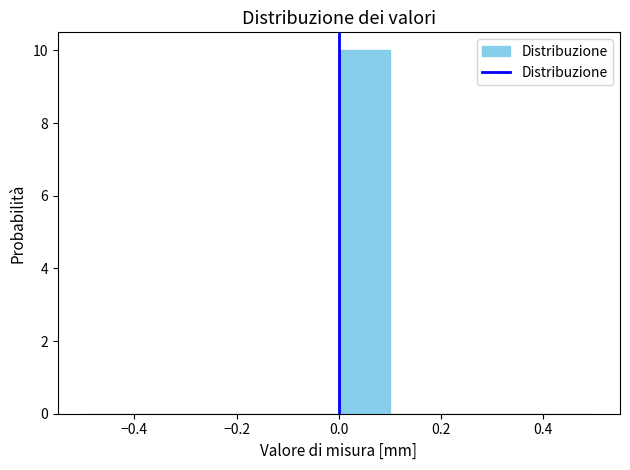

Reading left to right, list every bar in this chart as the range it spans on the x-axis followed by its height. The values are not printed on the chart, so give them approximately, as read against the axis.

-0.5 to -0.4: 0
-0.4 to -0.3: 0
-0.3 to -0.2: 0
-0.2 to -0.1: 0
-0.1 to 0.0: 0
0.0 to 0.1: 10
0.1 to 0.2: 0
0.2 to 0.3: 0
0.3 to 0.4: 0
0.4 to 0.5: 0